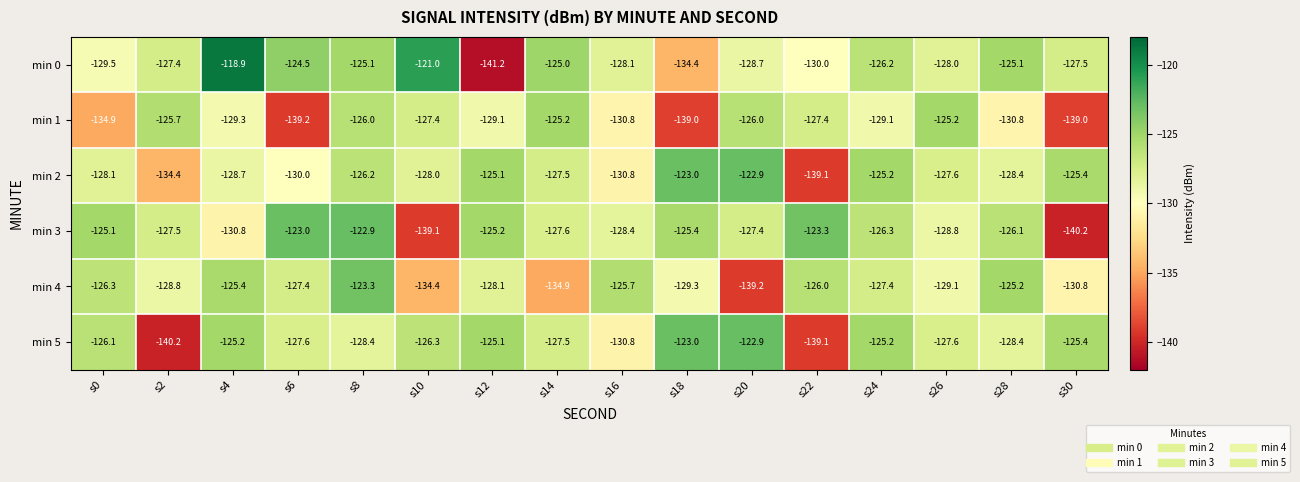

The min 2 series shows -229.7 at s4. True or false?

False